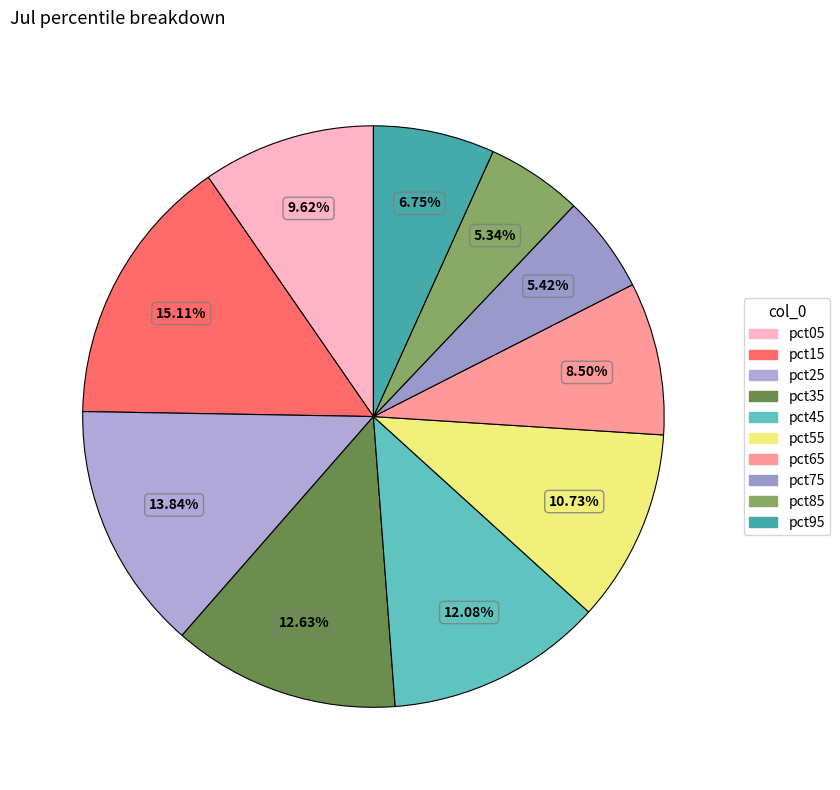

Combined, what portion of the pie is pct25 and pct45?

25.9%